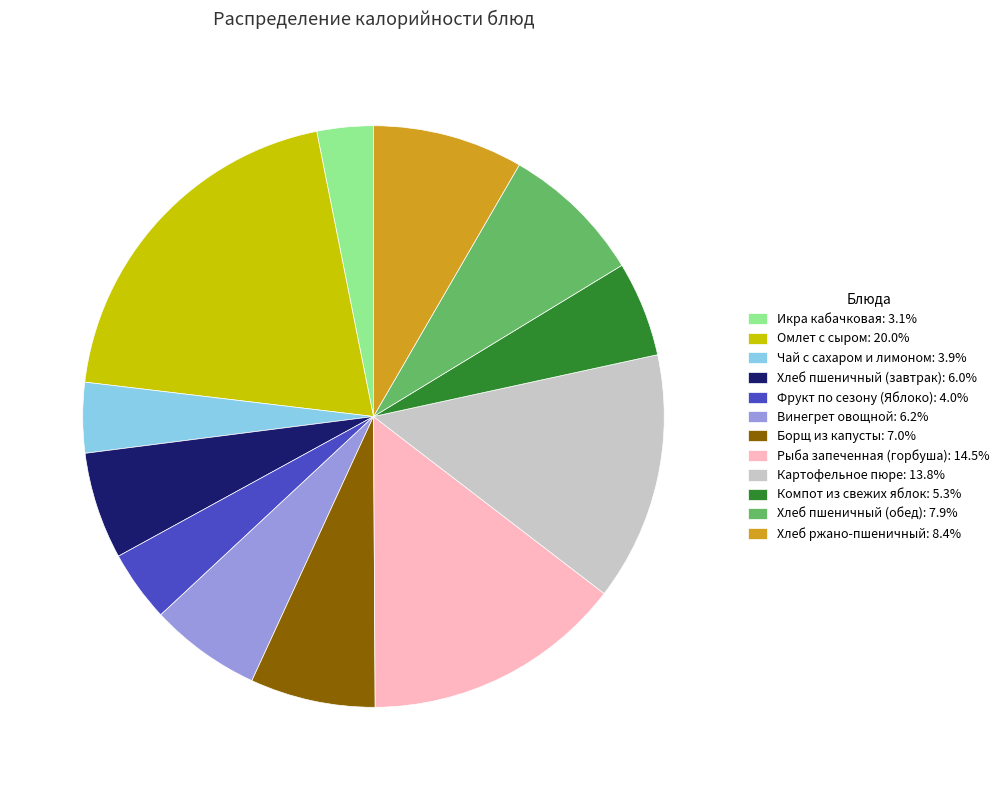

Does Борщ из капусты account for over 50% of the chart?

No